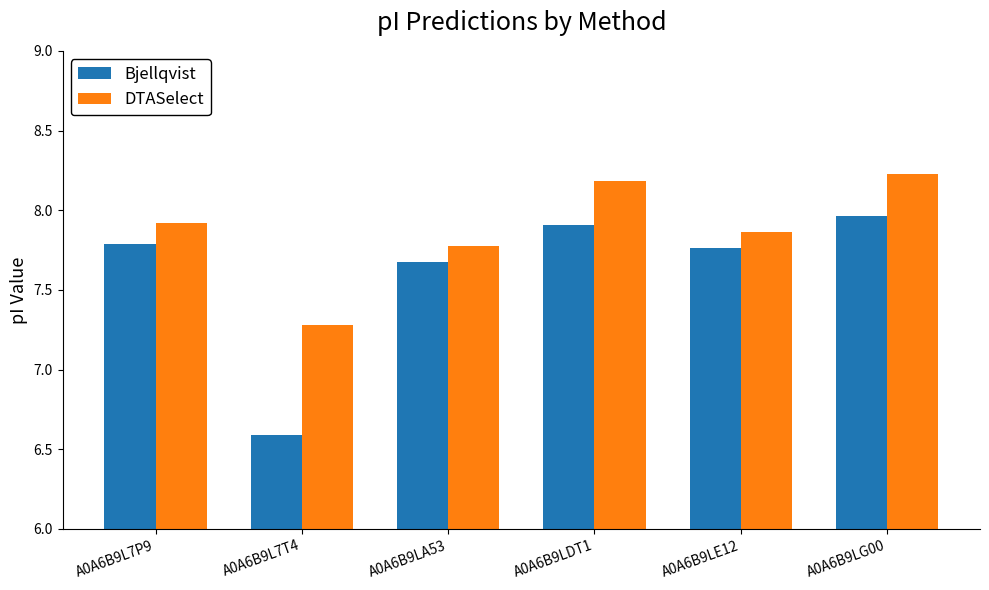

Which series changed the most between A0A6B9L7T4 and A0A6B9LA53?

Bjellqvist